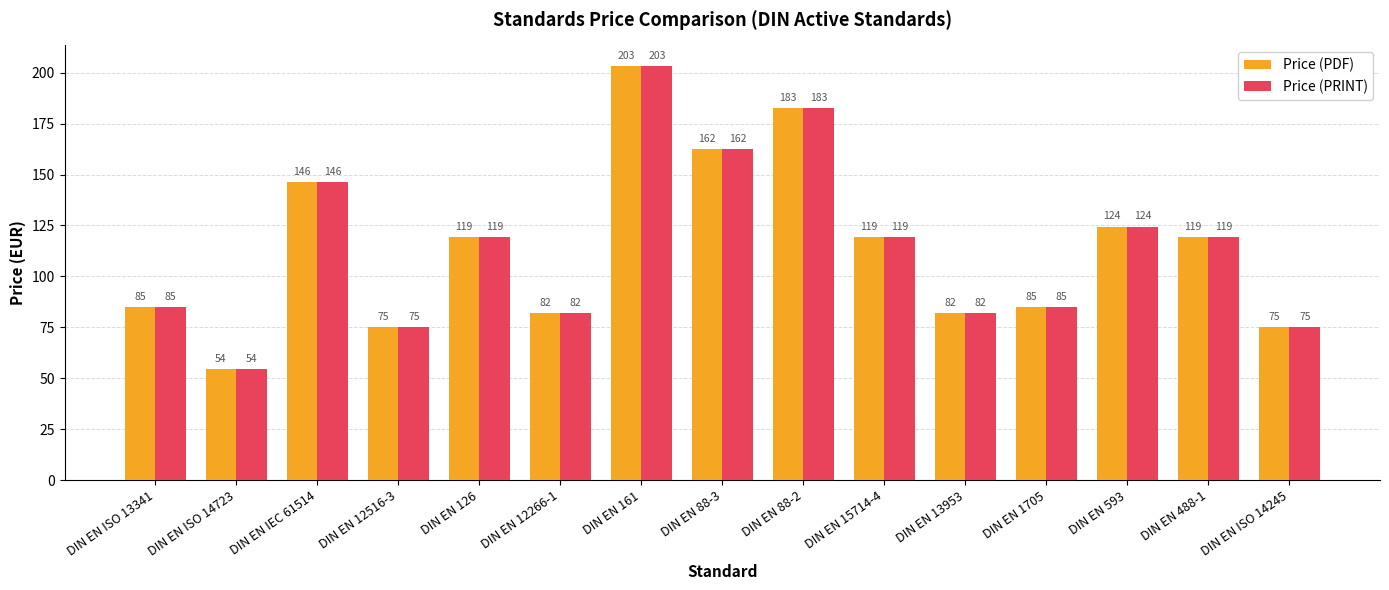

At which label is Price (PDF) closest to 128?

DIN EN 593